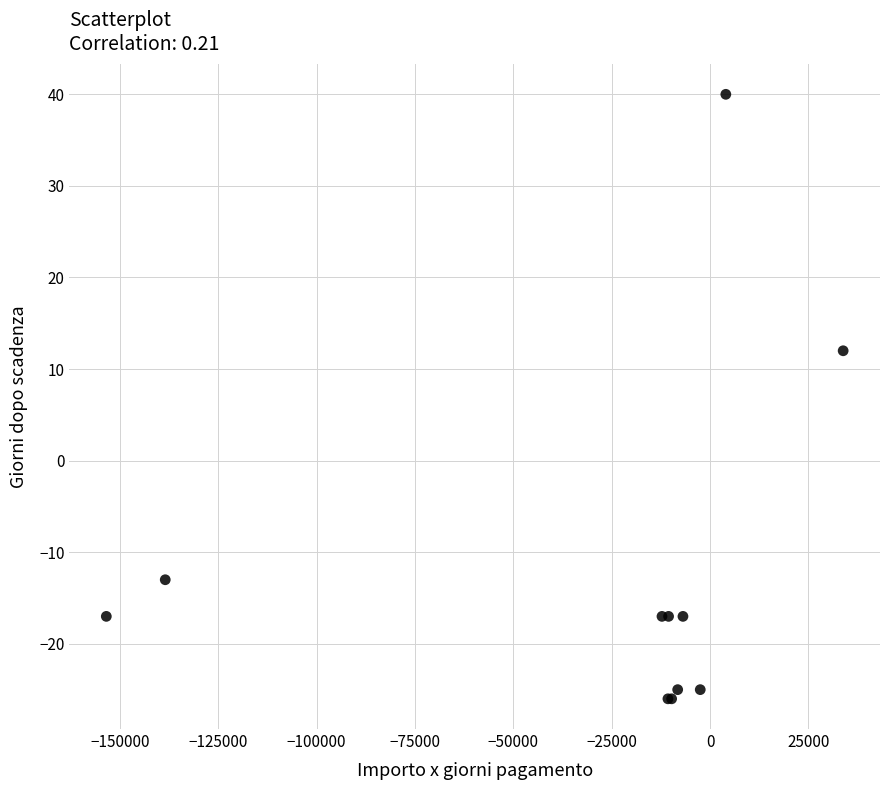

What Y value in the scatter plot is closest to 7?

12